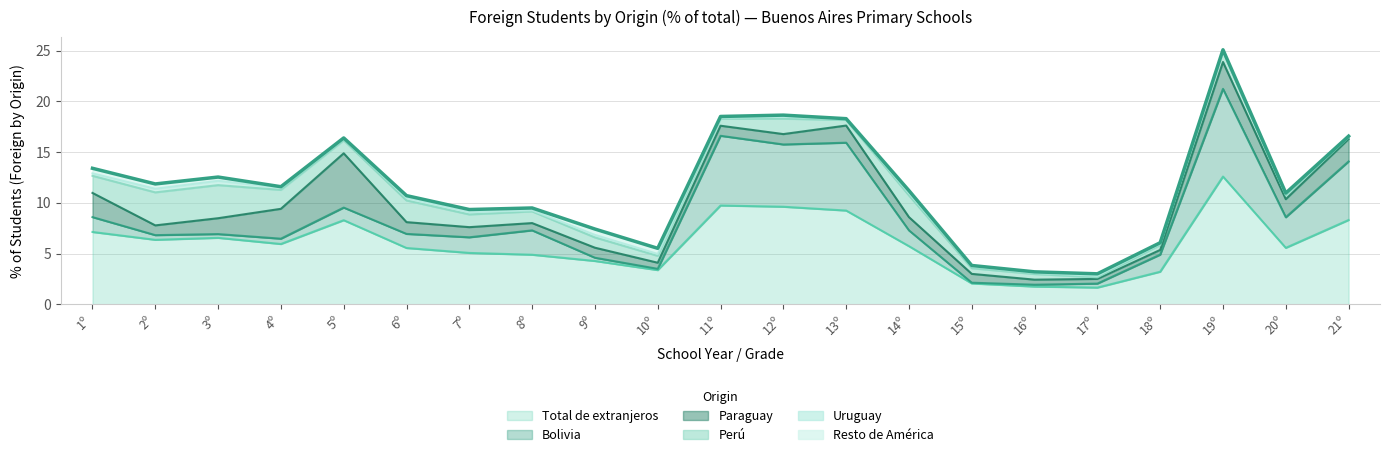

True or false: Perú has more than 1 interior local peaks.

True